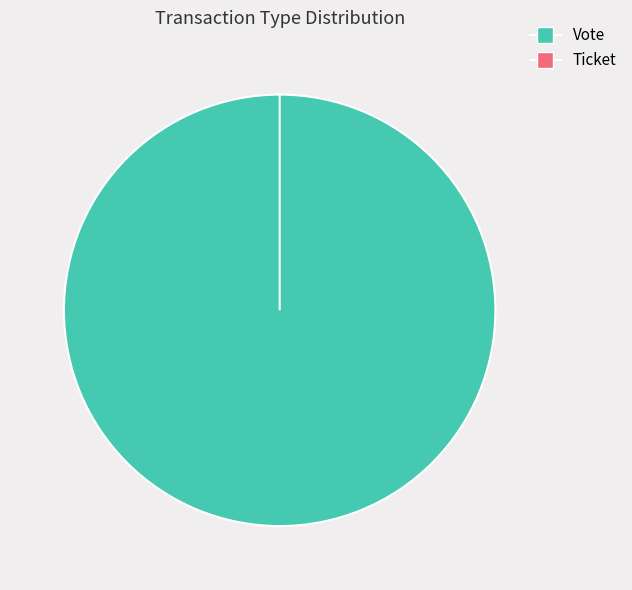

Which slice is the smallest?

Ticket